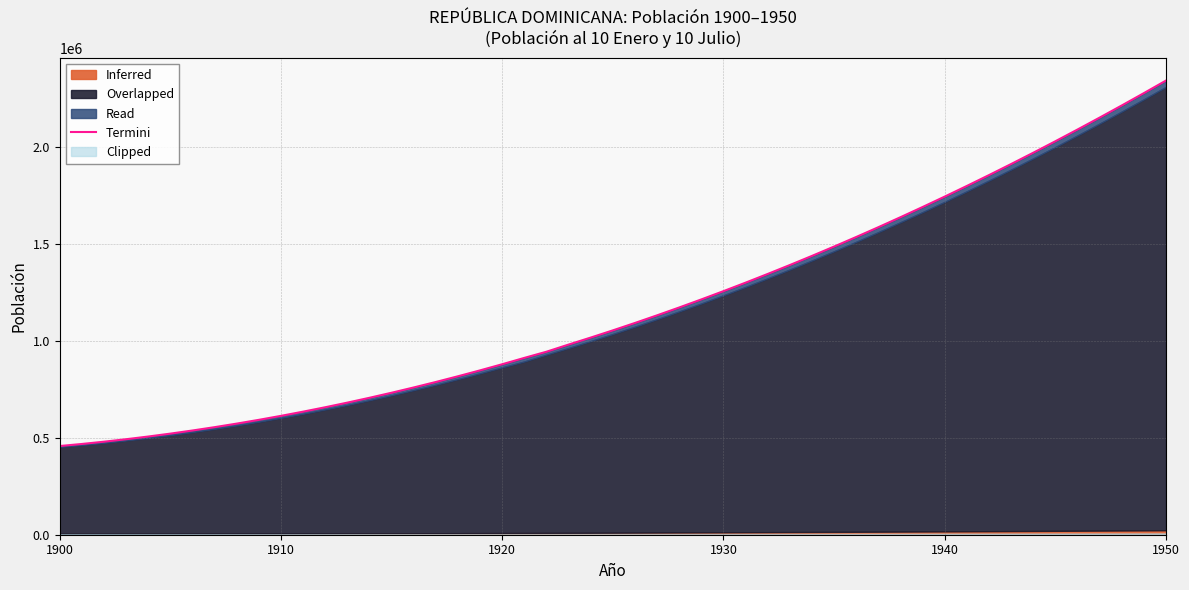

True or false: Pop 10 Jul (right cols) and Pop 10 Jan (left cols) intersect in this chart.

False